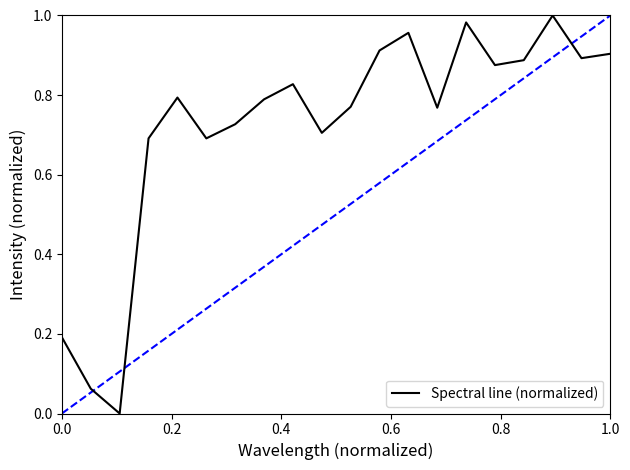

Does the chart display data point markers on the line(s)?

No